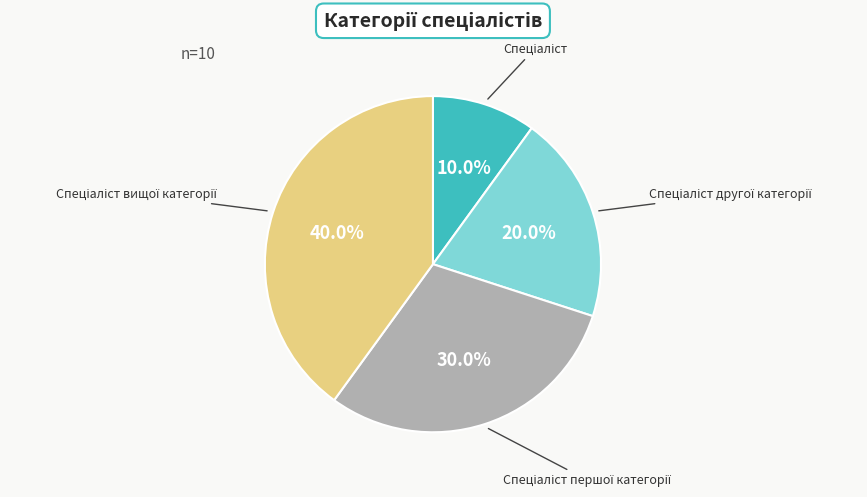

Is there any slice that represents more than half of the pie?

No